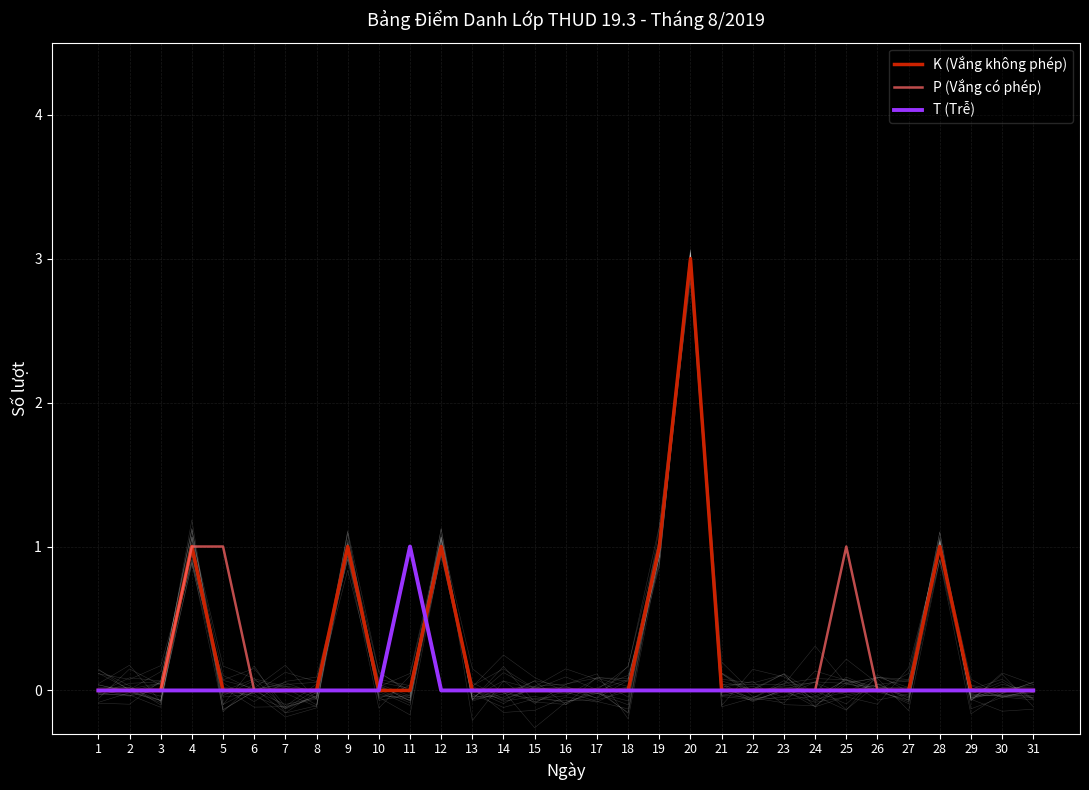

Count the number of data series in this chart.

3